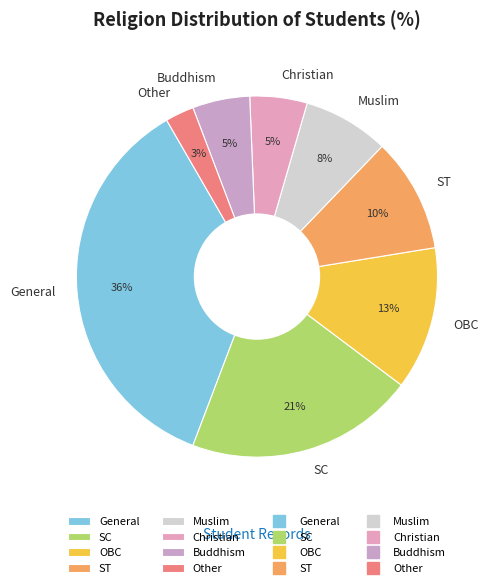

Count the number of slices in the pie.

8